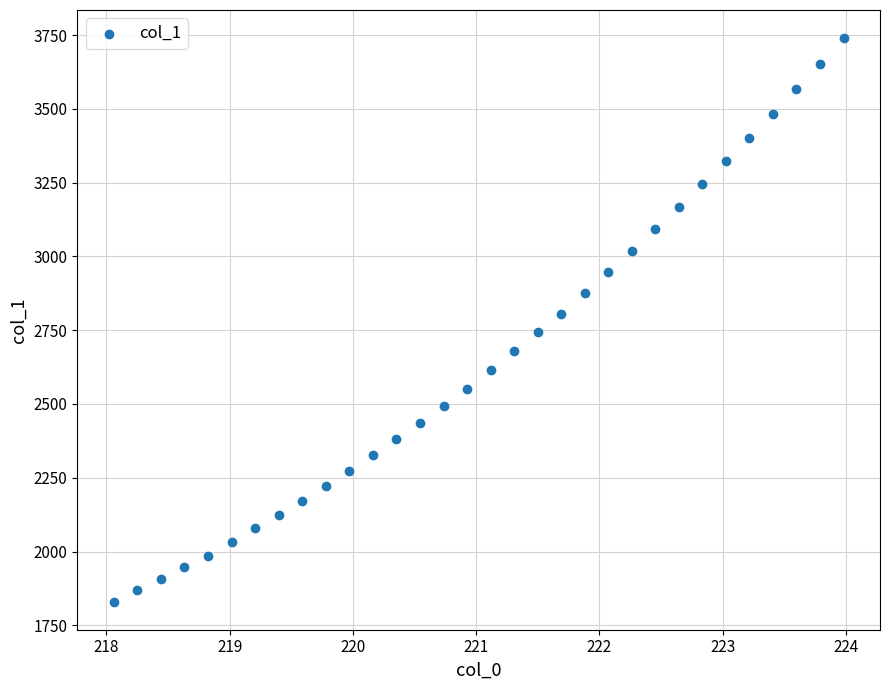

What is the range of Y values (max minus min)?

1909.0